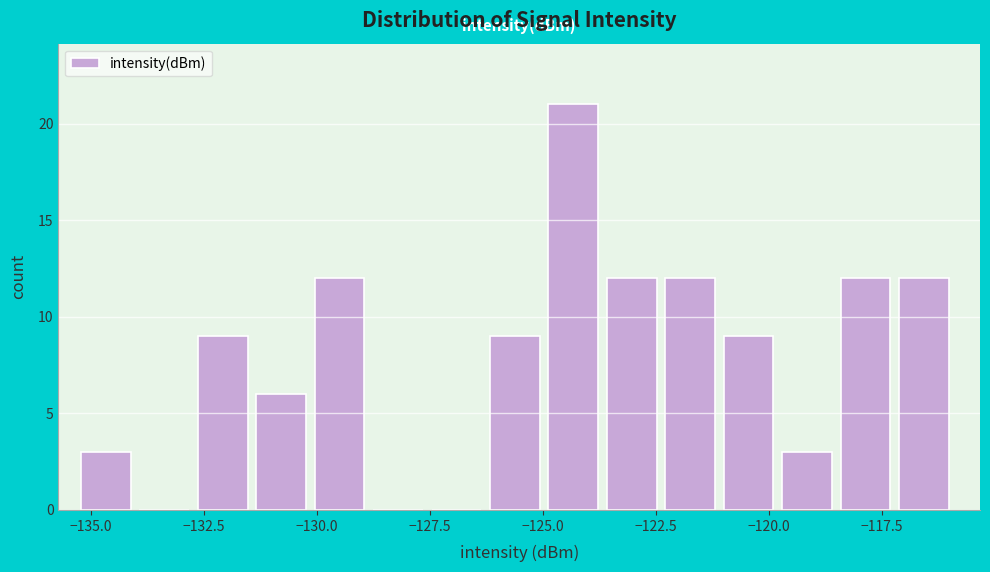

Around what value on the x-axis is the tallest bar? Give the approximate position of its centre, as read against the axis.

-124.5